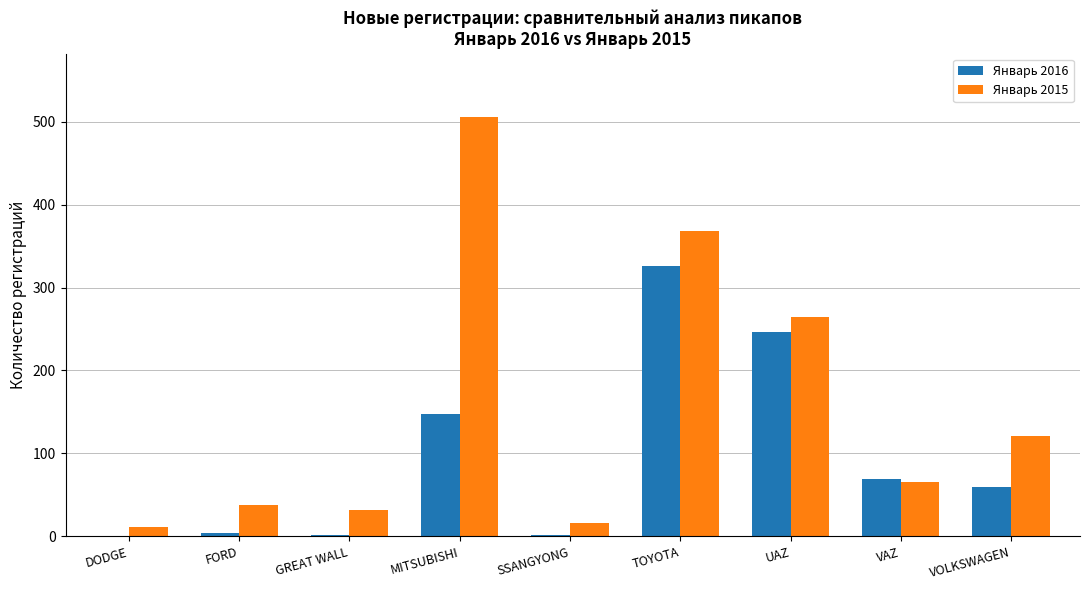

Is it true that Январь 2015 equals 10 at FORD?

False